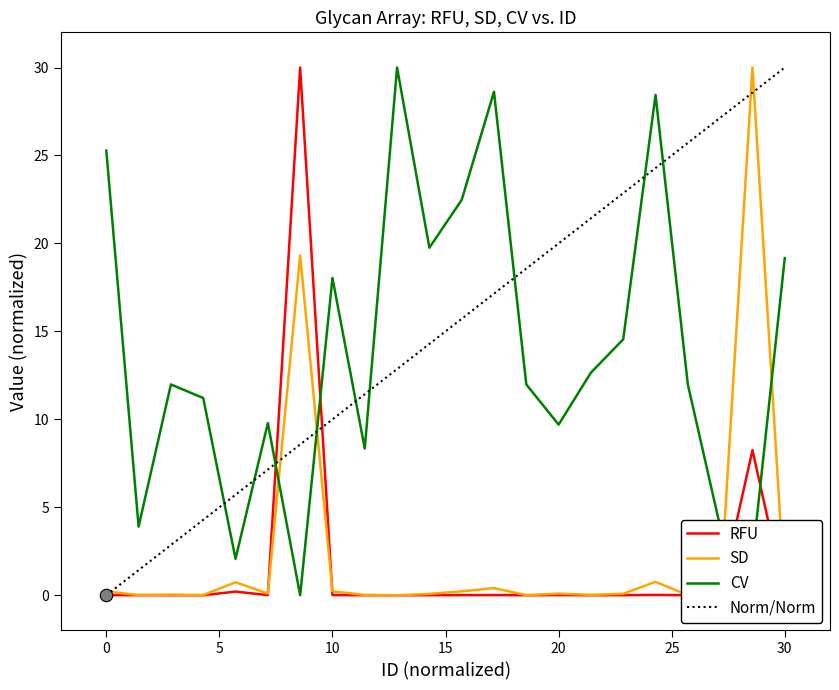

Which series contains the lowest Y value?

RFU